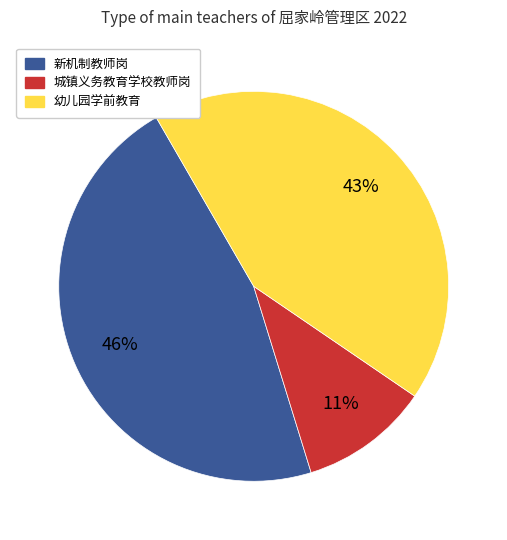

Is there a majority slice in this chart?

No